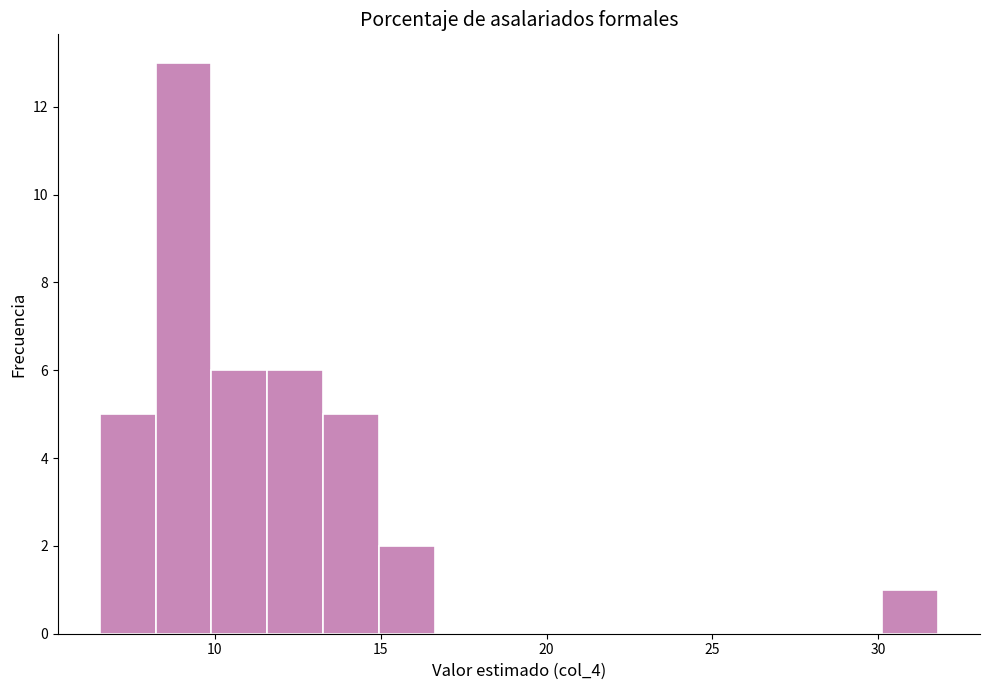

Around what value on the x-axis is the tallest bar? Give the approximate position of its centre, as read against the axis.

9.0